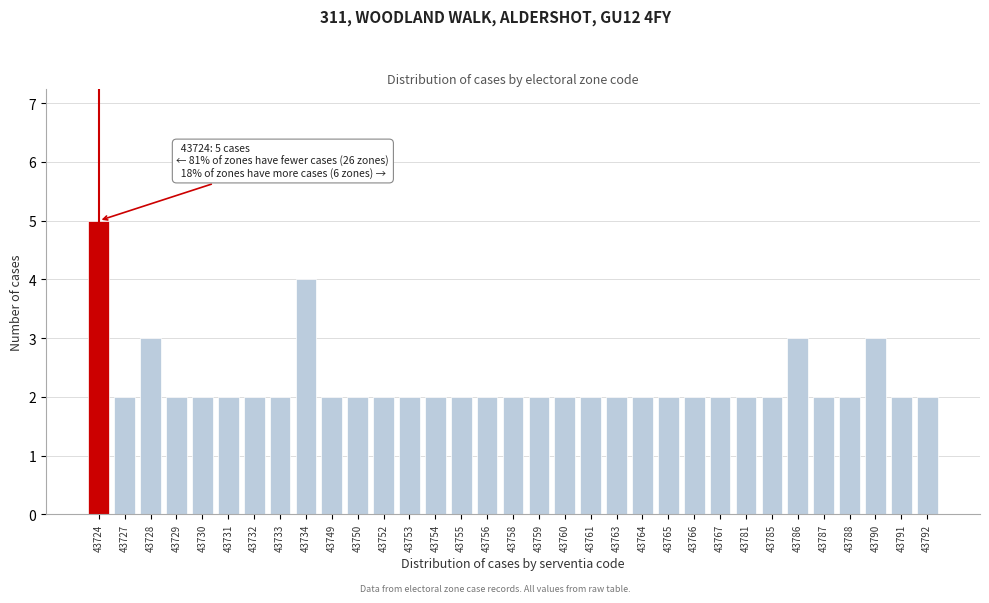

What is the value of the 6th bar from the left?

2